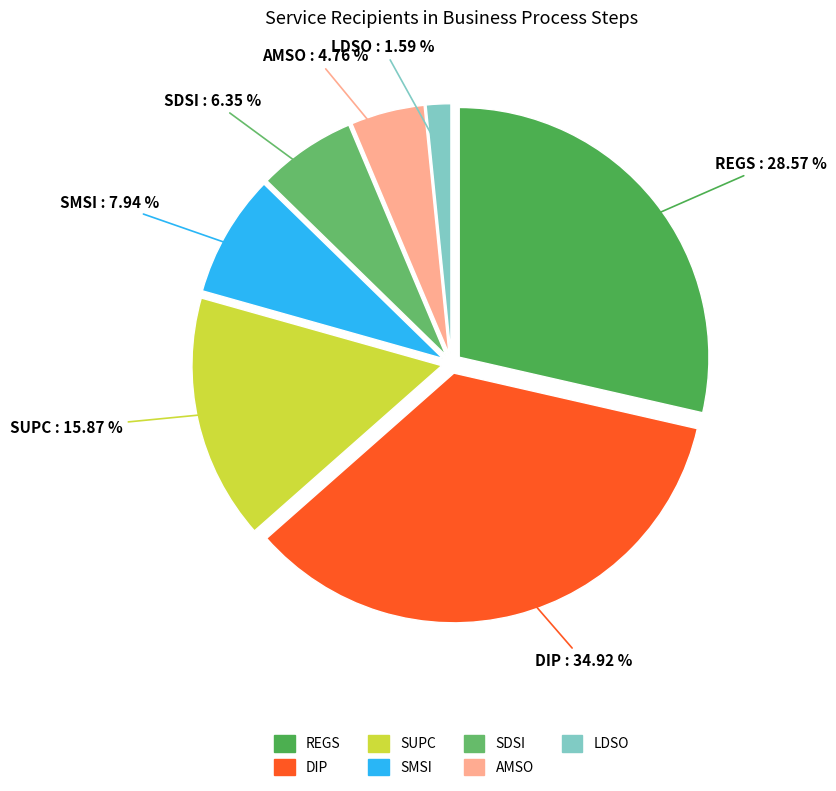

Between DIP and SUPC, which is larger?

DIP